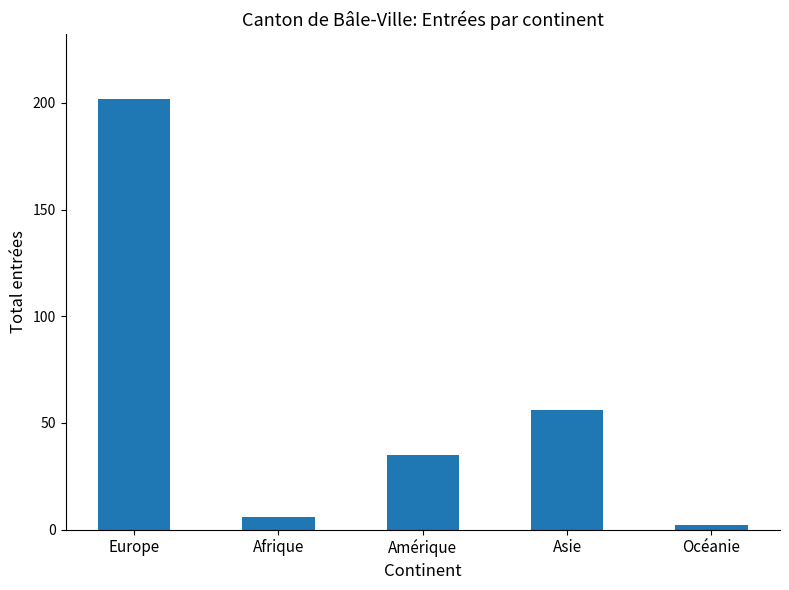

What is the difference between the values at Afrique and Océanie?

4